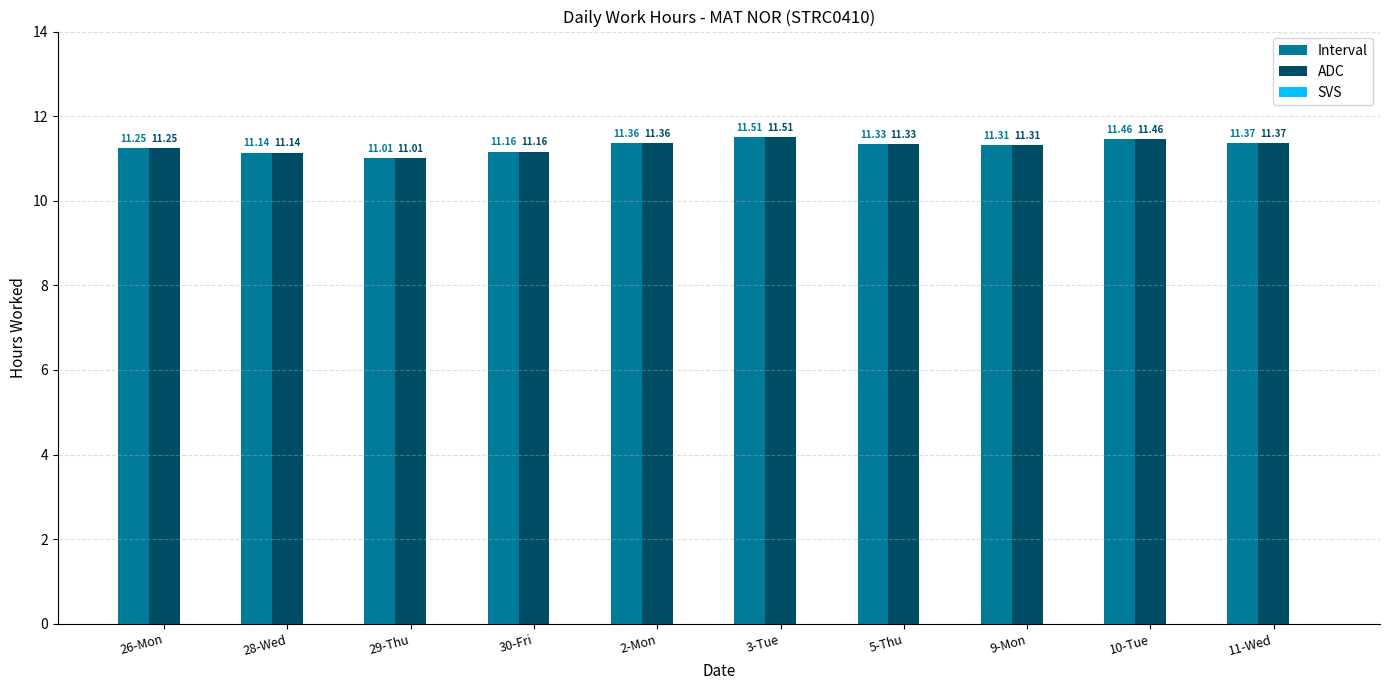

What is the sum of the ADC values at 3-Tue and 9-Mon?

22.8